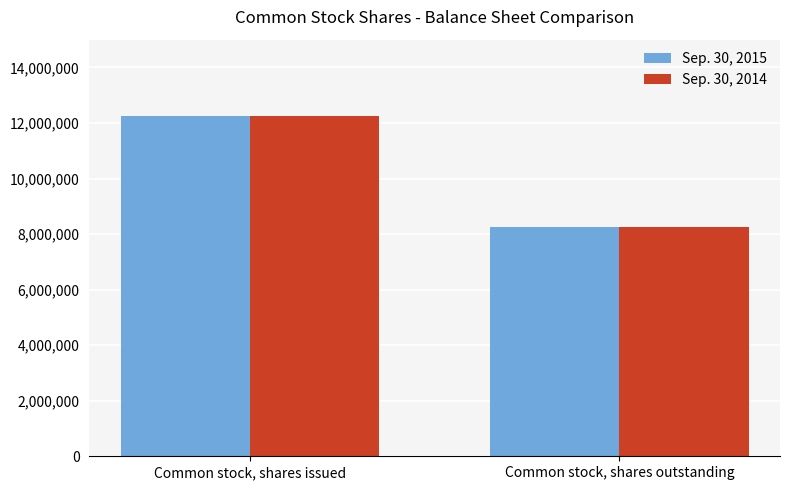

What is the highest value of the Sep. 30, 2014 series?

12259550